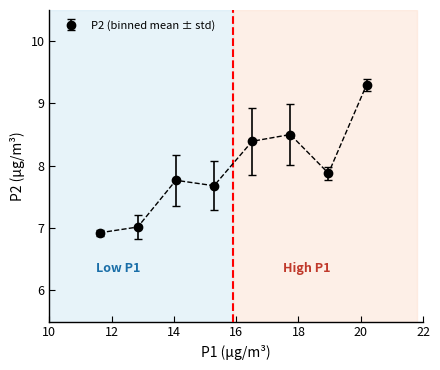

What is the maximum value shown in the chart?

9.3